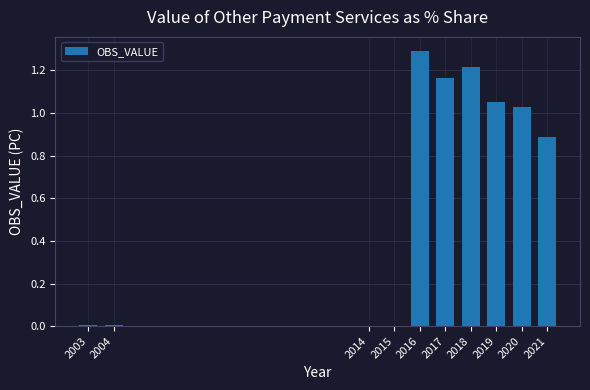

At which label does the data first exceed 1?

2016